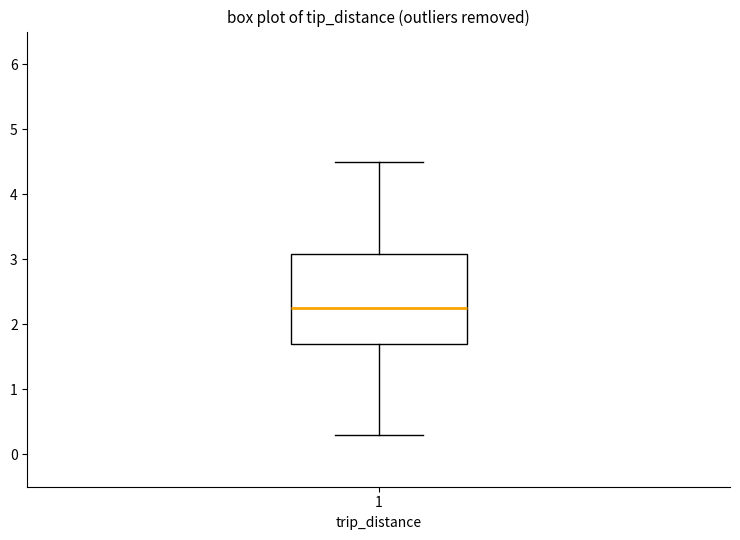

Where is the lower edge of the box at x = 1 on the y-axis? The values are not printed on the chart, so give them approximately, as read against the axis.

1.7